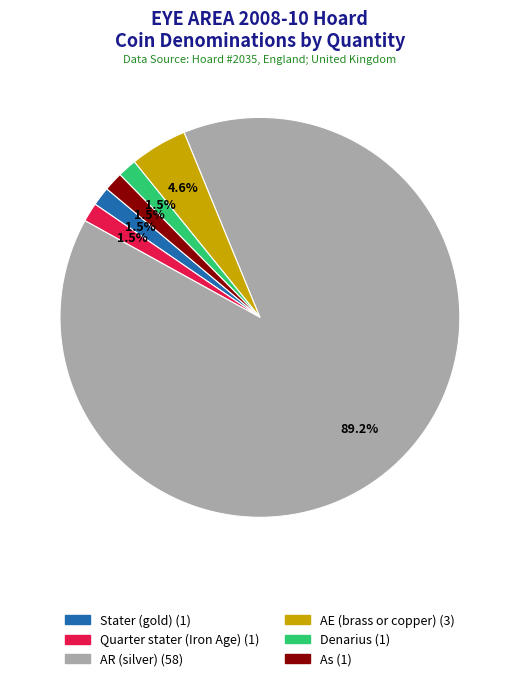

Does any single category account for the majority?

Yes